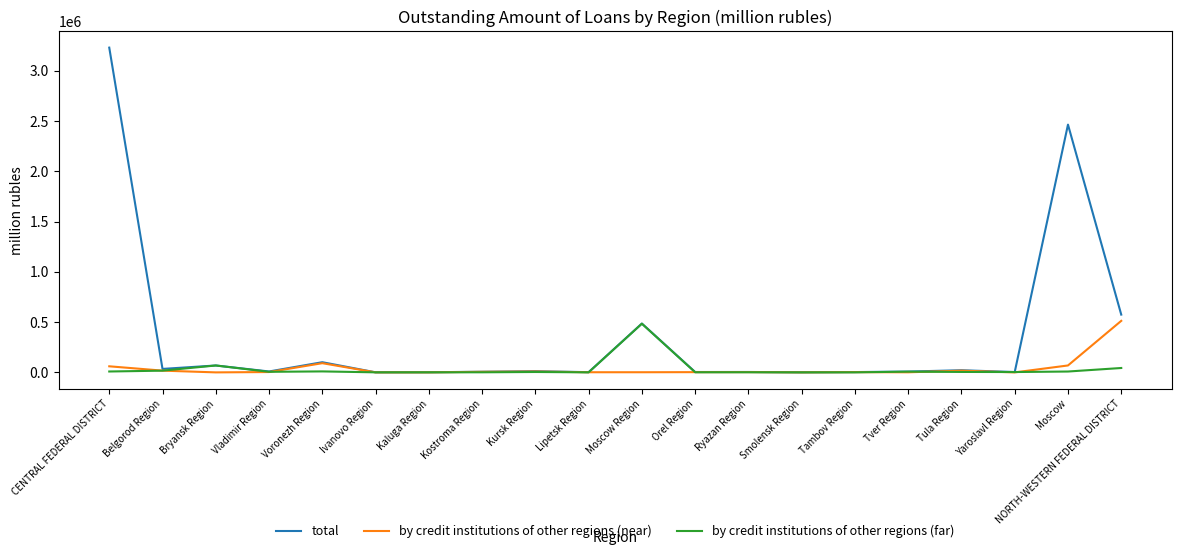

The value of by credit institutions of other regions (far) at Lipetsk Region is 528. True or false?

True